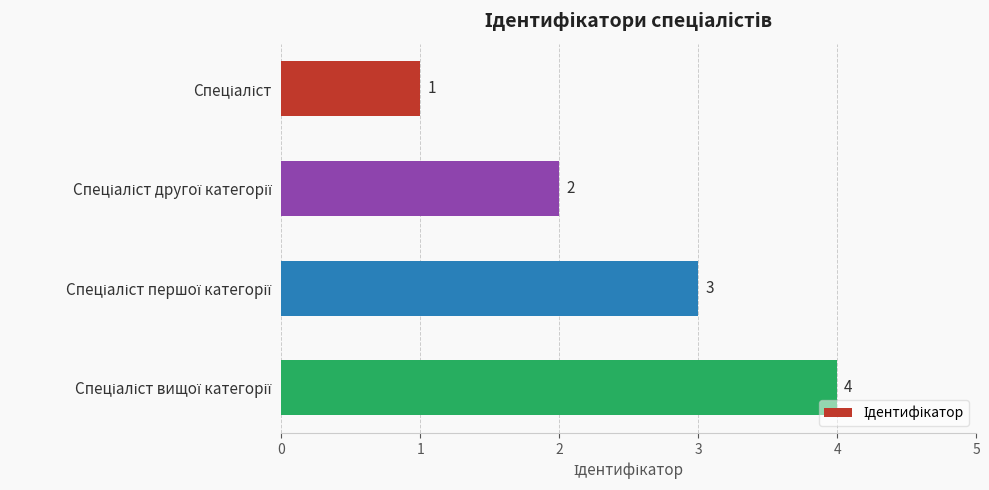

What is the greatest value displayed?

4